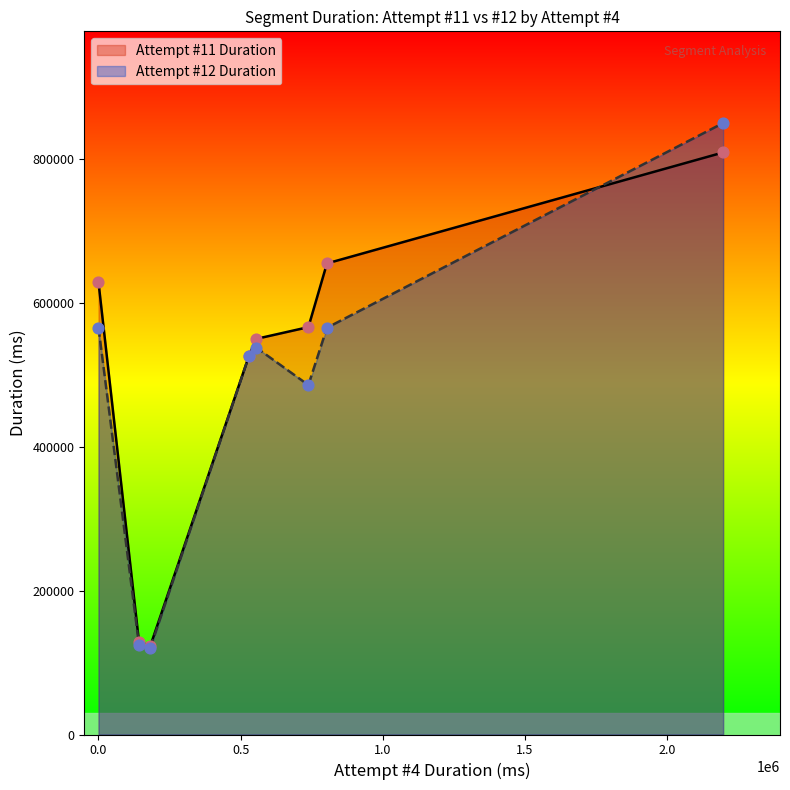

Which series has the largest range (max minus min)?

Attempt #12 Duration